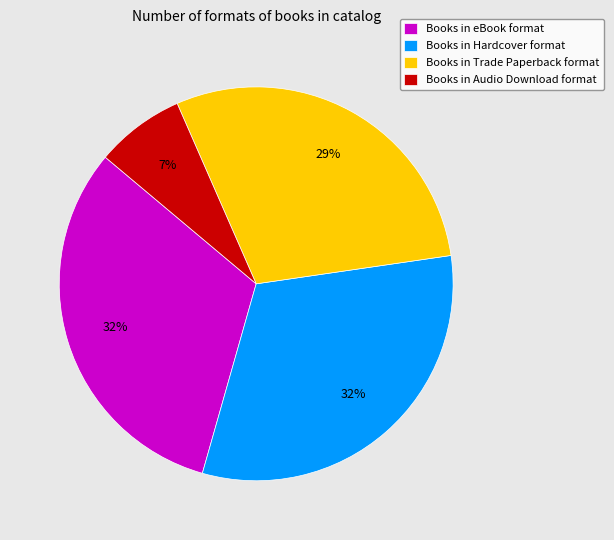

How many slices are in this pie chart?

4